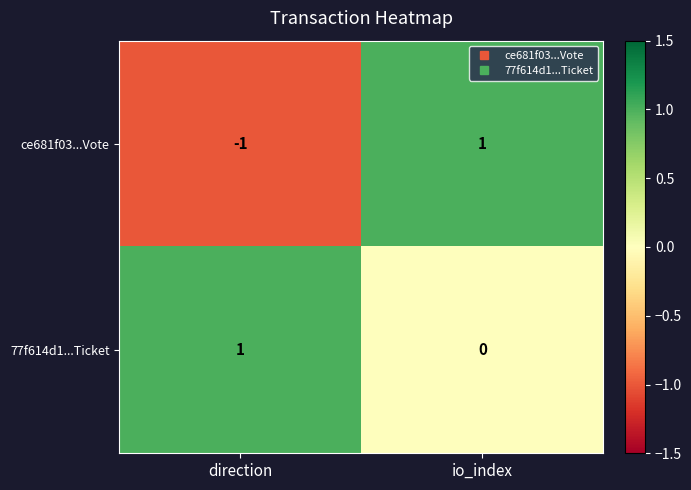

At which label does ce681f03...Vote reach its peak?

io_index